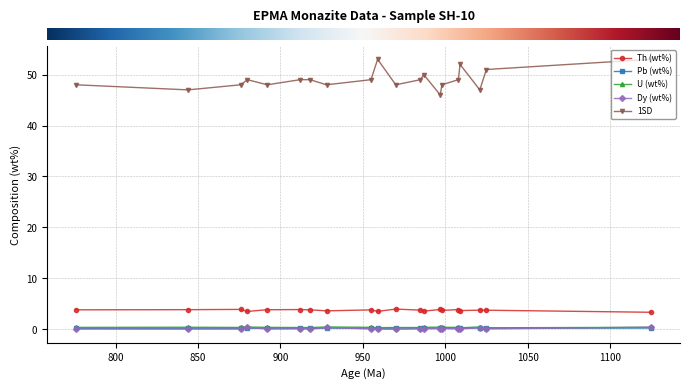

Does the chart display data point markers on the line(s)?

Yes